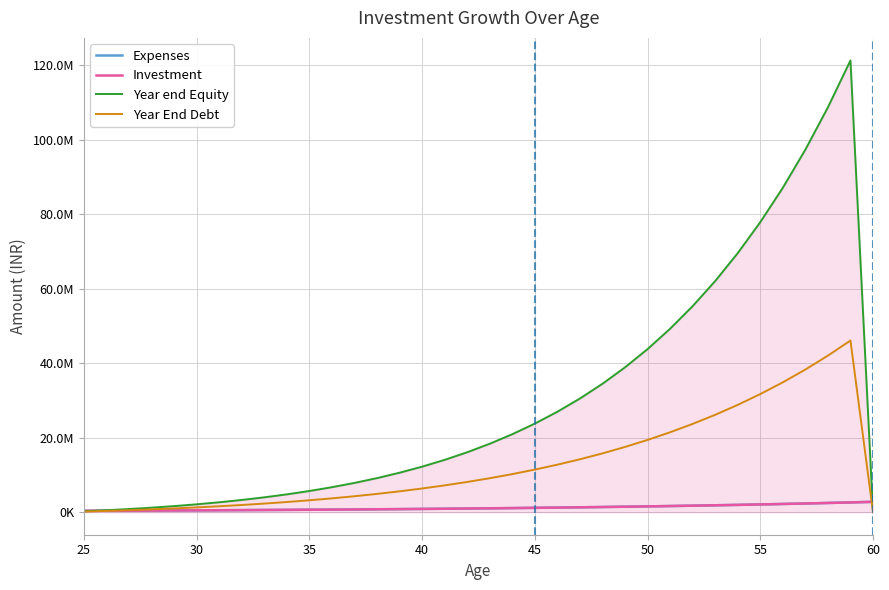

Does the chart have visible grid lines?

Yes